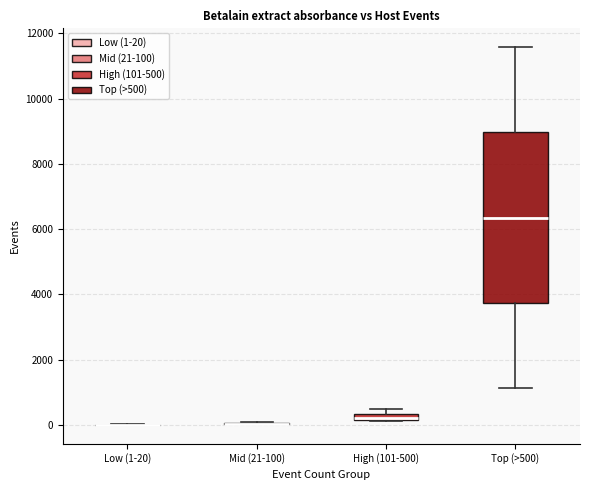

Where does the median line of the box for Top (>500) sit on the y-axis? The values are not printed on the chart, so give them approximately, as read against the axis.

6400